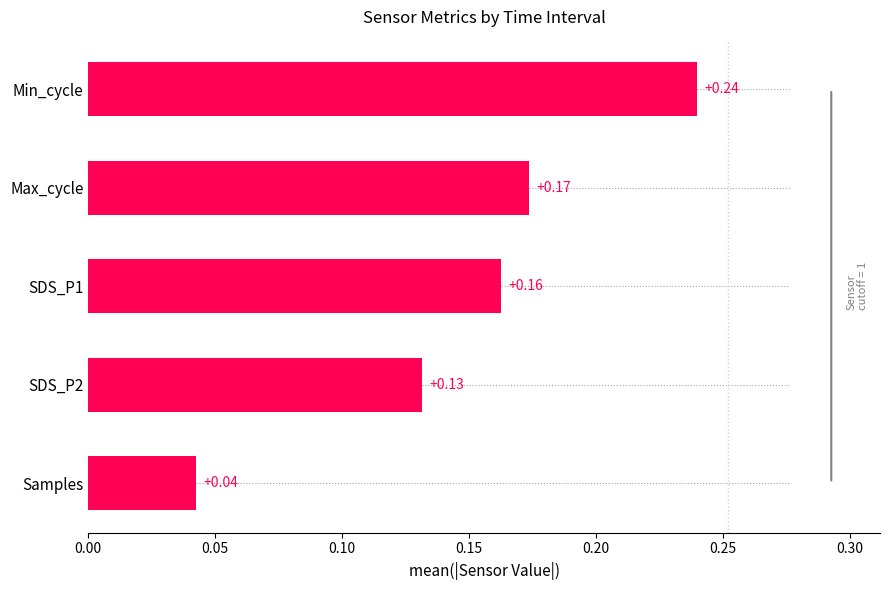

At which category does the chart reach its minimum across all series?

Samples